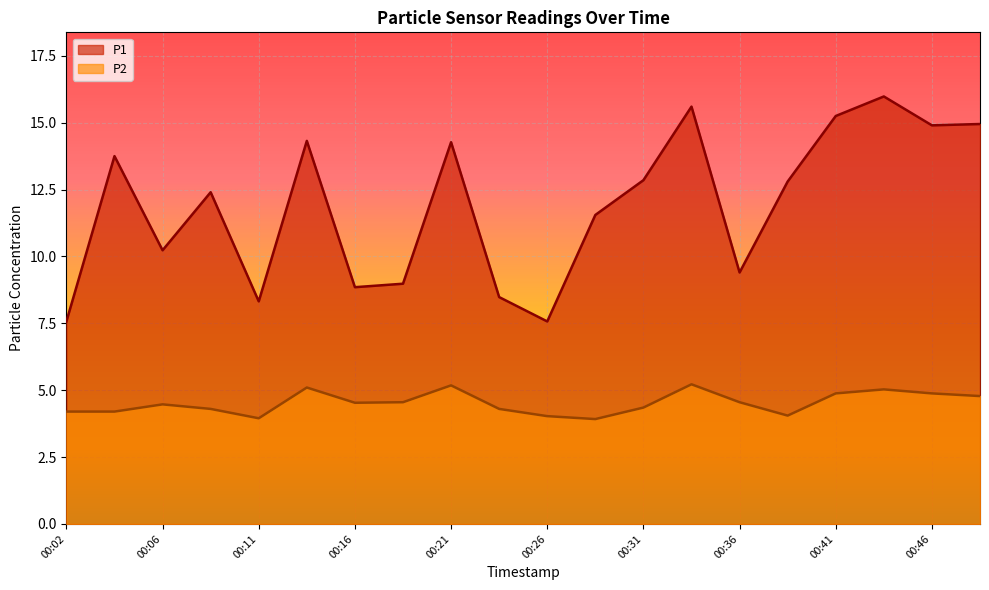

List the series in order of their peak value, lowest first.

P2, P1